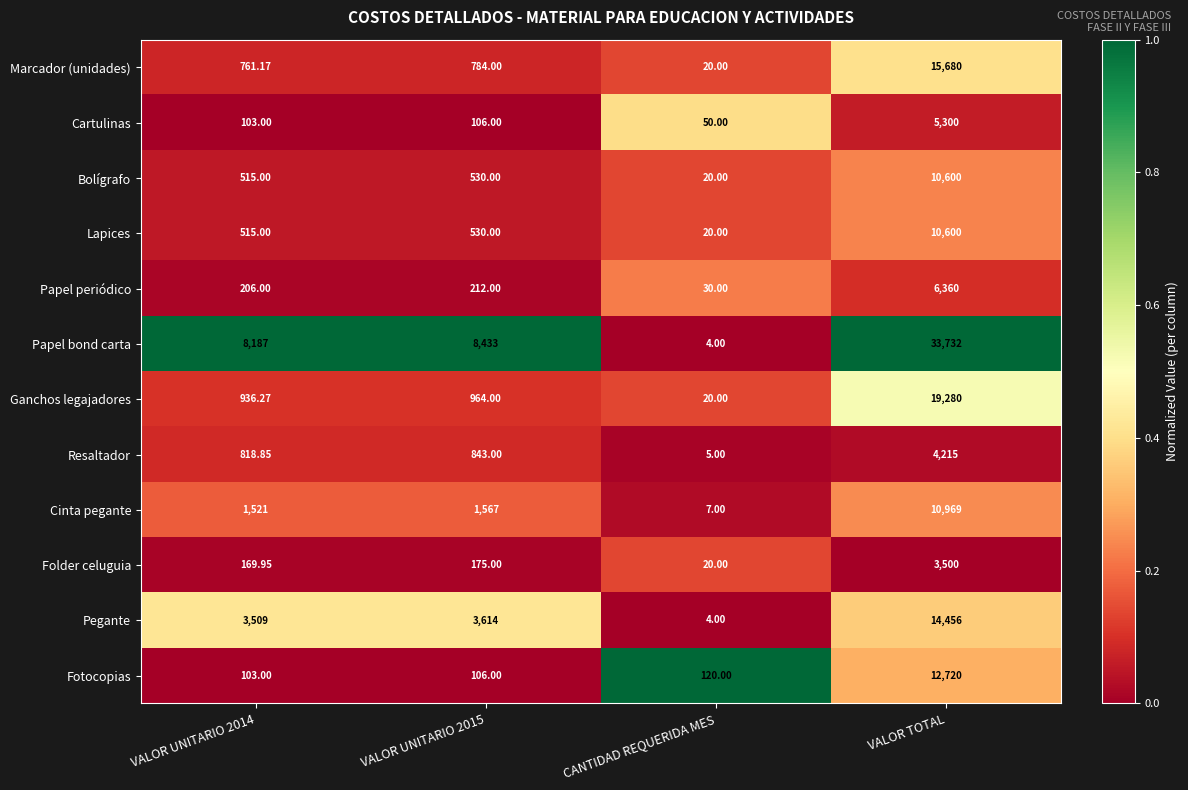

Which series has the widest spread of values?

Papel bond carta